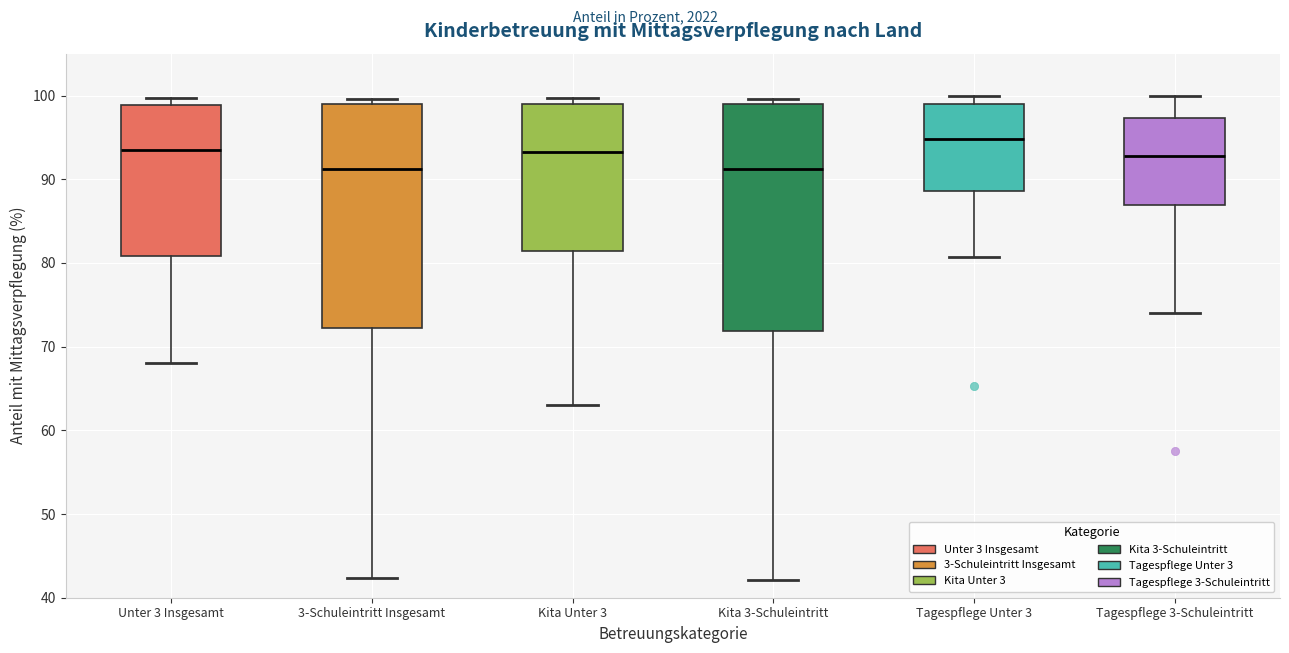

Reading left to right, read every box against the y-axis: the position of its median line, the range the box covers, and the ends of its whiskers. The values are not printed on the chart, so give them approximately, as read against the axis.

Unter 3 Insgesamt: median 93, box 81 to 99, whiskers 68 to 100
3-Schuleintritt Insgesamt: median 91, box 72 to 99, whiskers 42 to 100
Kita Unter 3: median 93, box 81 to 99, whiskers 63 to 100
Kita 3-Schuleintritt: median 91, box 72 to 99, whiskers 42 to 100
Tagespflege Unter 3: median 95, box 89 to 99, whiskers 81 to 100
Tagespflege 3-Schuleintritt: median 93, box 87 to 97, whiskers 74 to 100